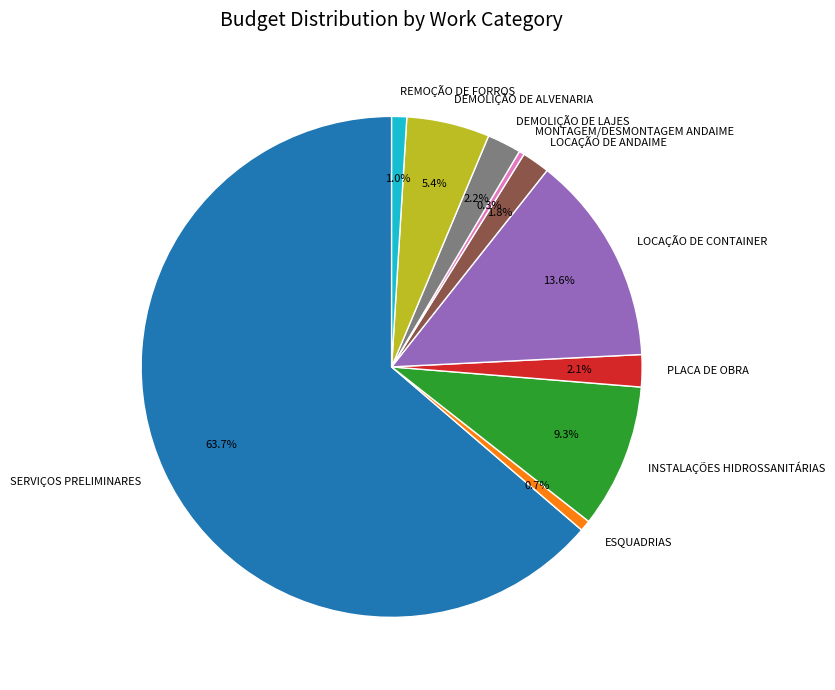

How many slices are in this pie chart?

10